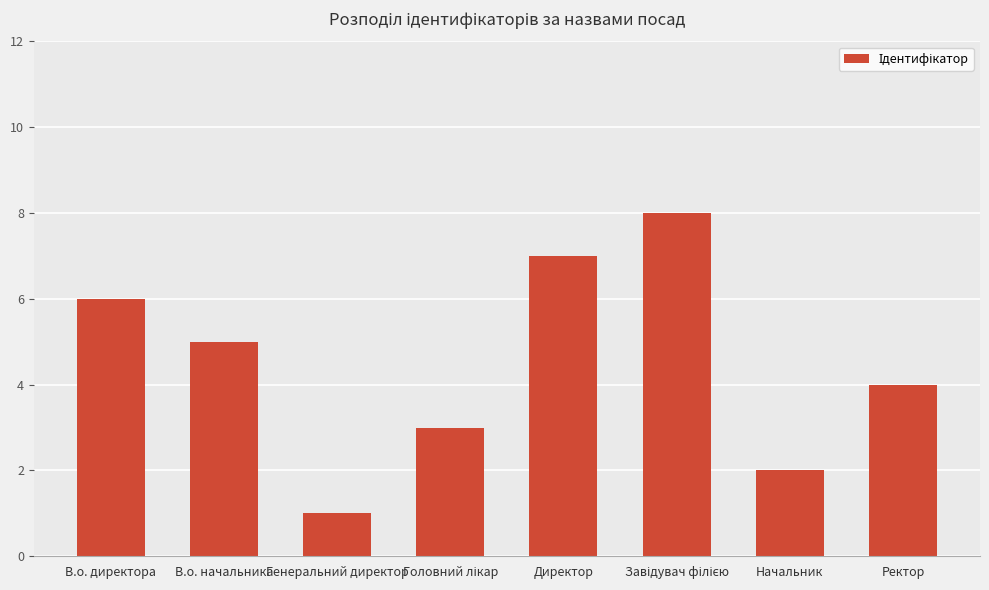

How many distinct data groups are displayed?

1